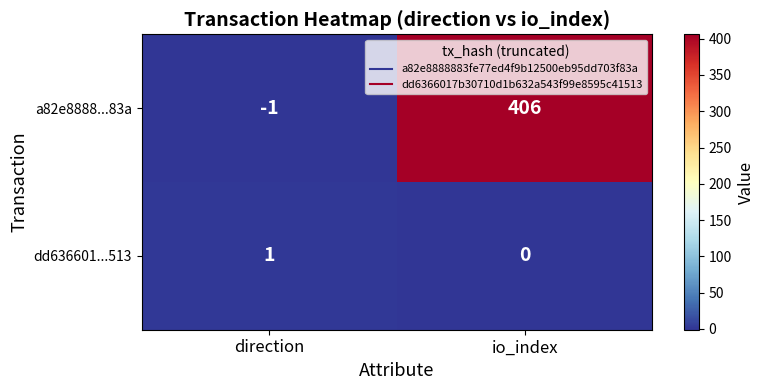

What is the sum of the a82e8888...83a values at direction and io_index?

405